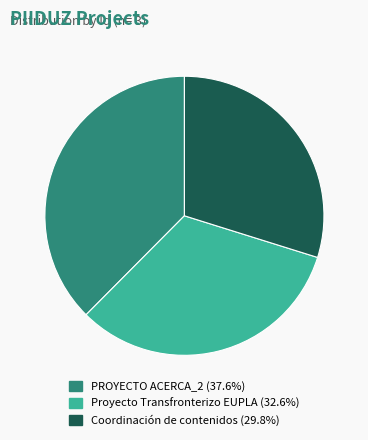

Does any single category account for the majority?

No